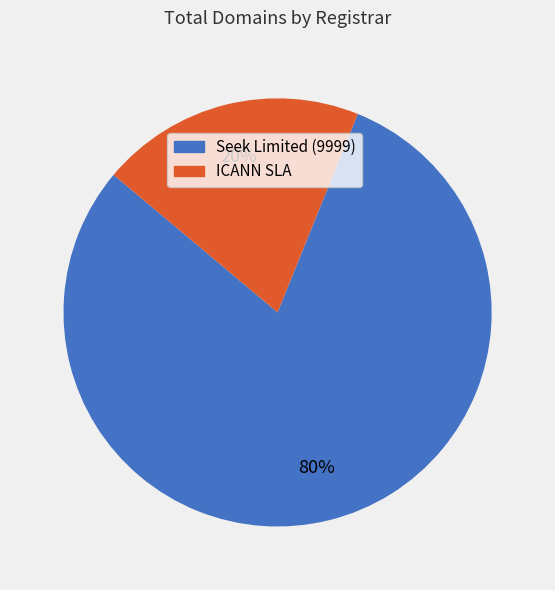

How many segments does this pie chart have?

2